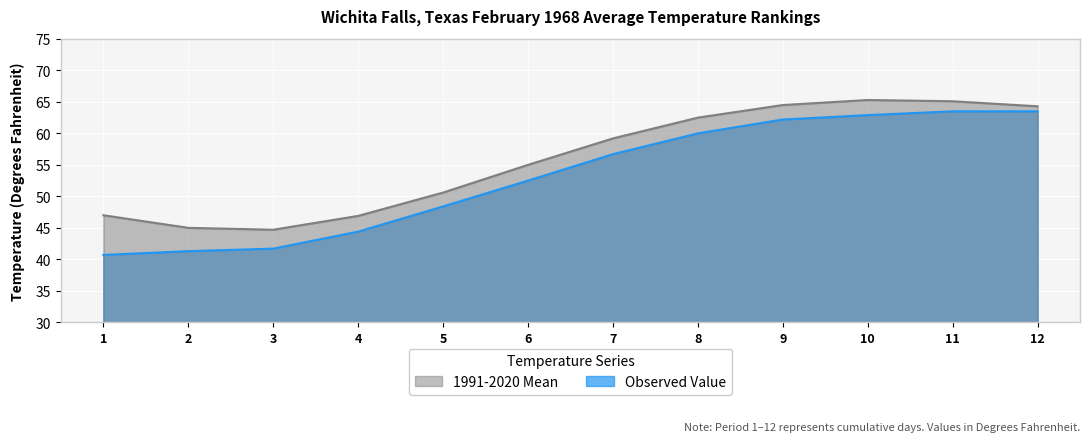

What is the difference between the maximum and minimum values in the 1991-2020 Mean series?

20.6